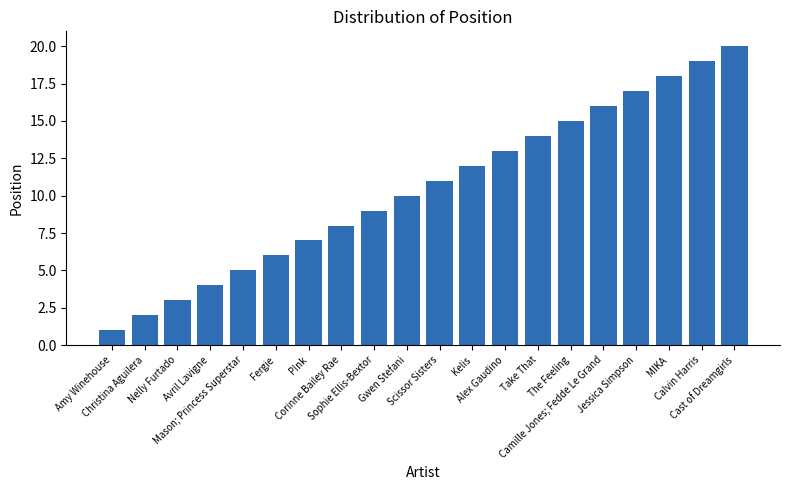

What is the value of the 4th bar from the left?

4